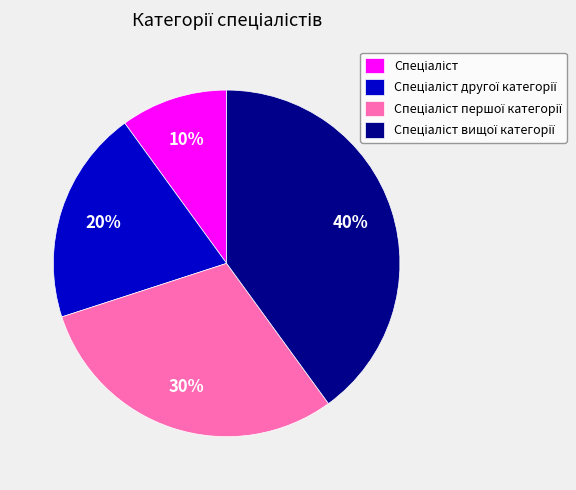

Is there any slice that represents more than half of the pie?

No